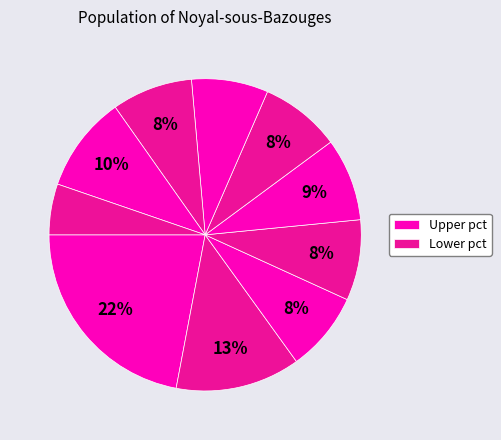

How many segments does this pie chart have?

10